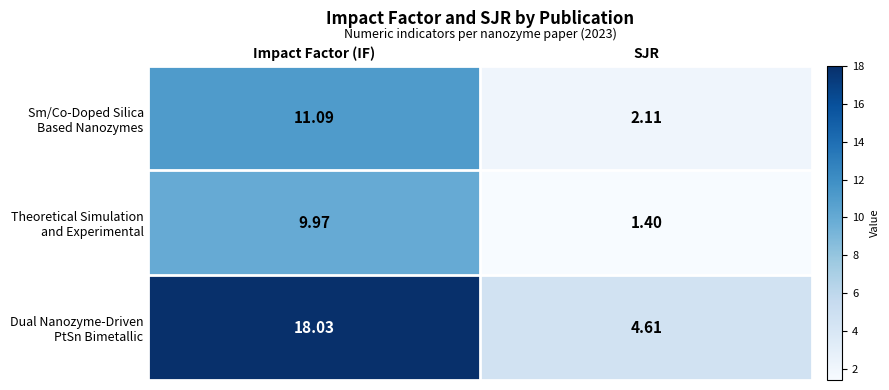

At which category is the sum across all series the highest?

Impact Factor (IF)